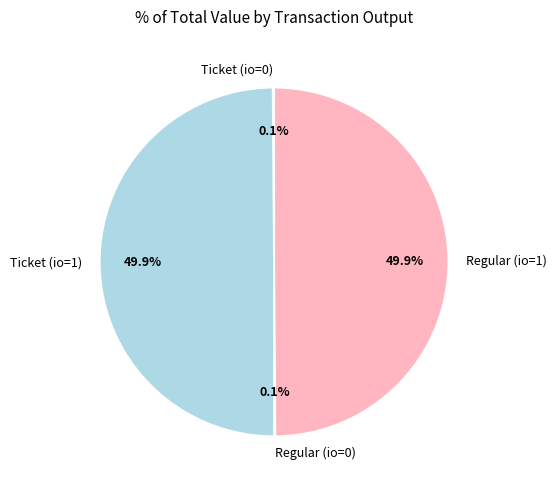

What percentage is NOT represented by Regular (io=1)?

50.1%